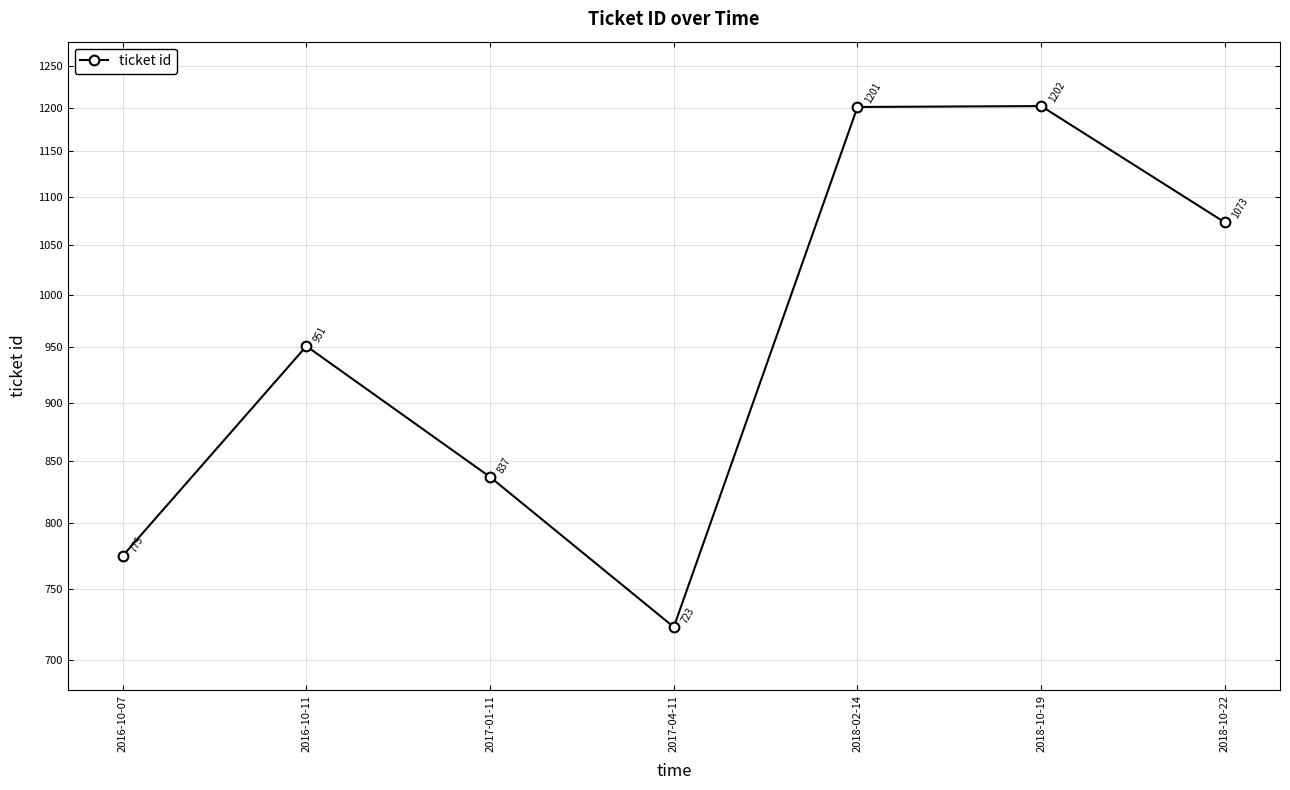

Where is the first local minimum?

2017-04-11